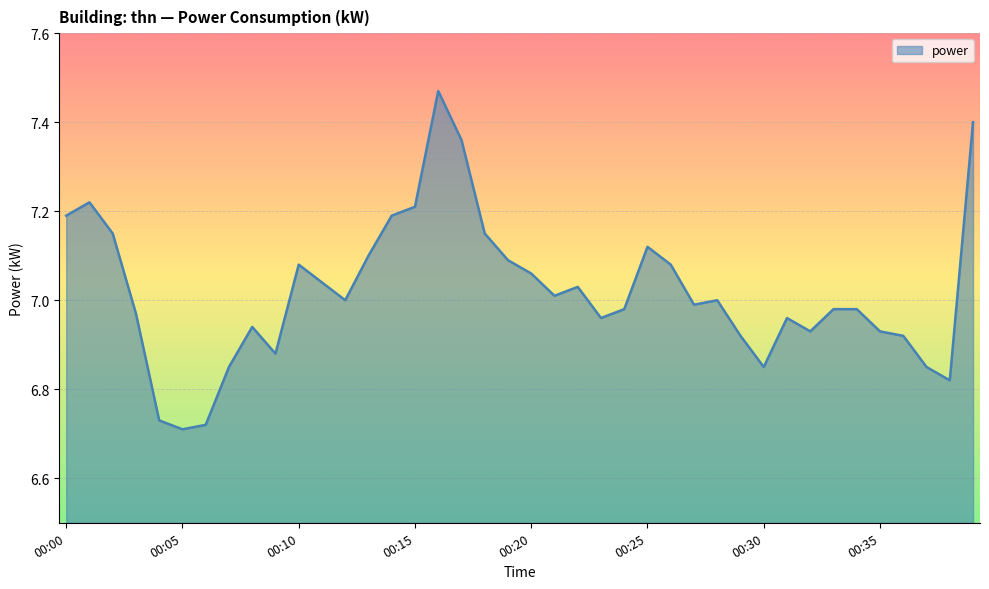

What is the difference between the maximum and minimum values?

0.8